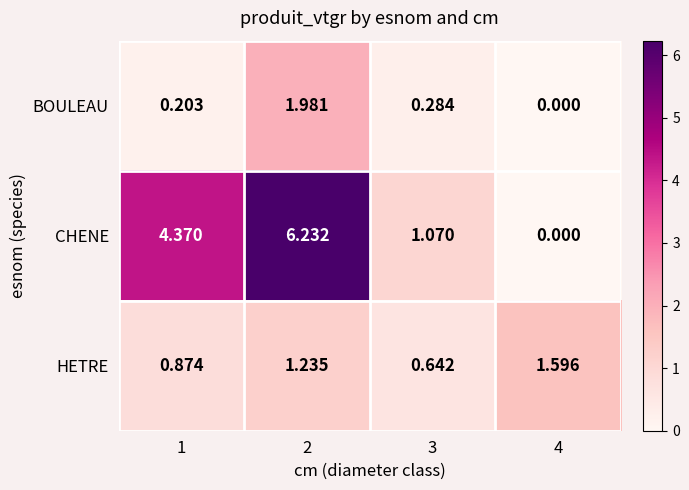

How many categories are shown in the chart?

4